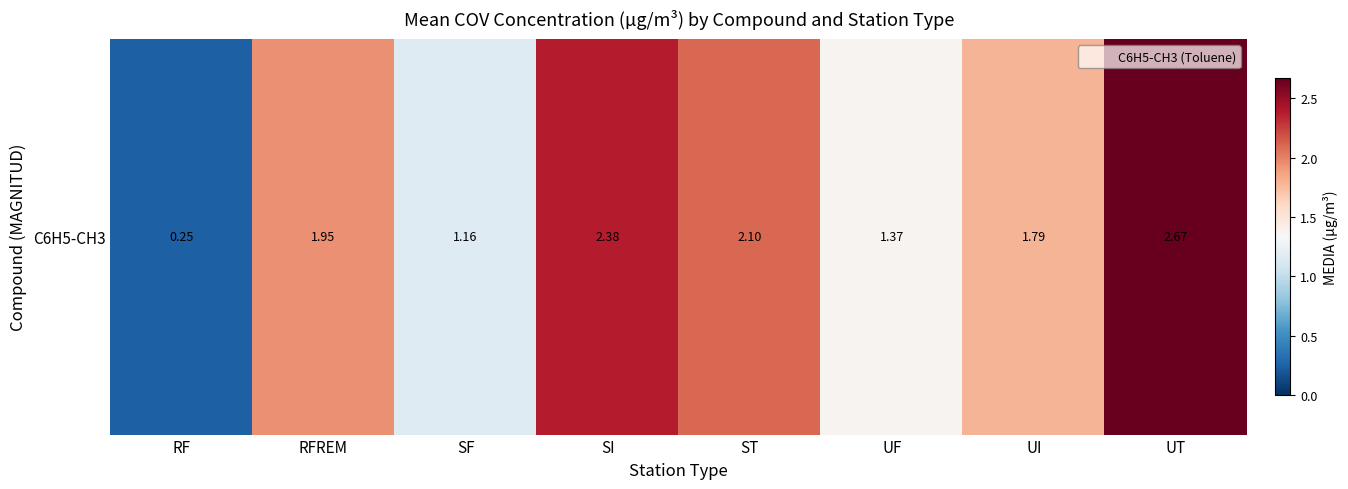

True or false: the data shows 1.9 at RFREM.

True